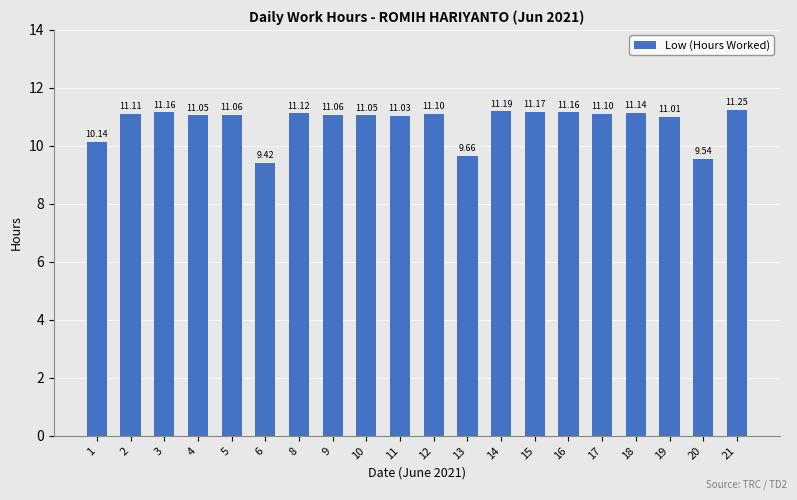

At which label does the data first exceed 11?

2